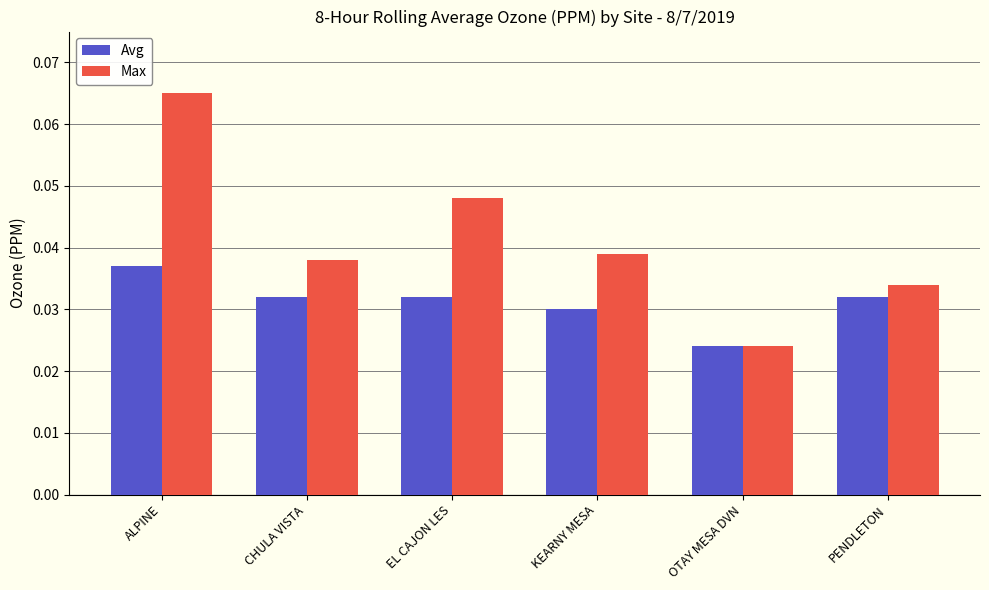

Which series changed the most between CHULA VISTA and EL CAJON LES?

Max